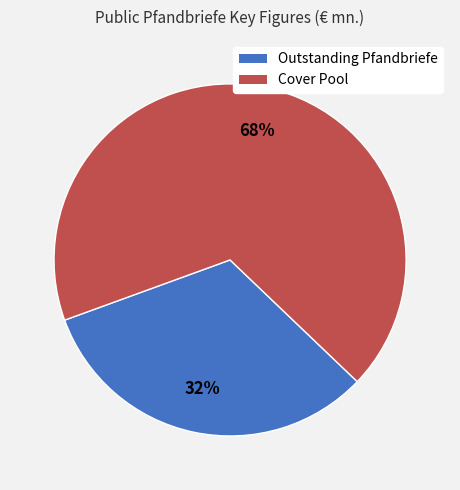

To the nearest percent, what percentage of the pie is Cover Pool?

68%